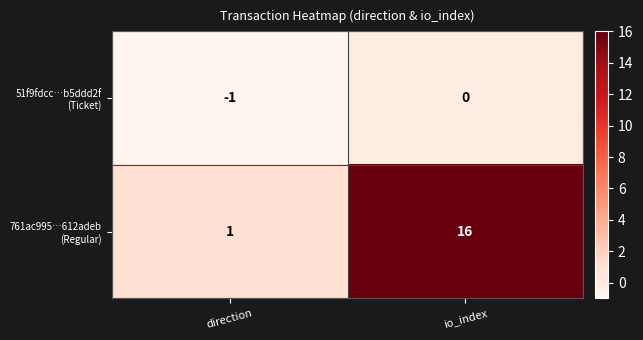

At which category does the chart reach its peak across all series?

io_index